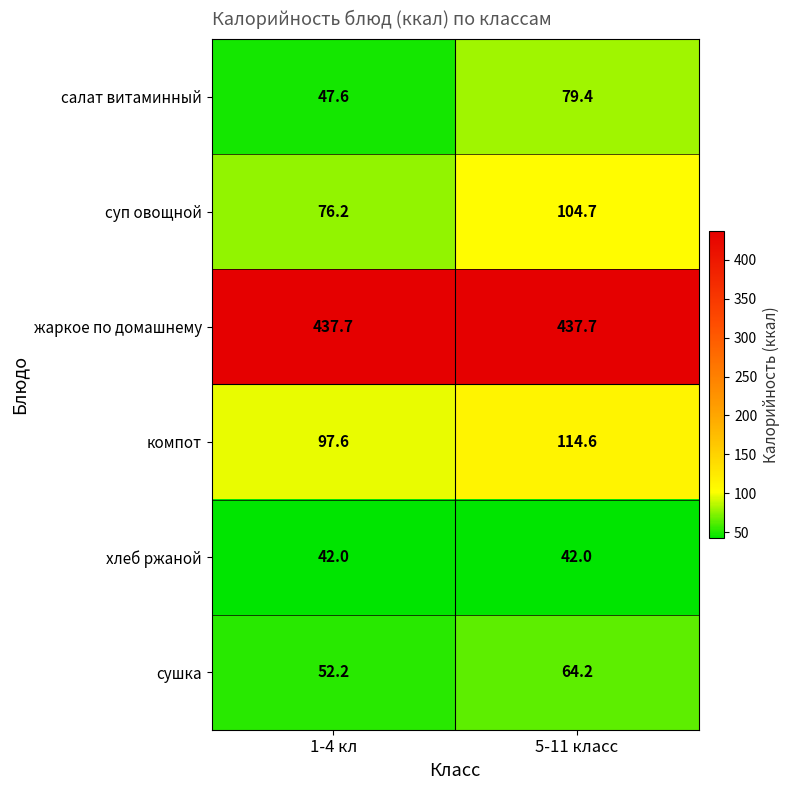

Which series changed the most between 1-4 кл and 5-11 класс?

салат витаминный